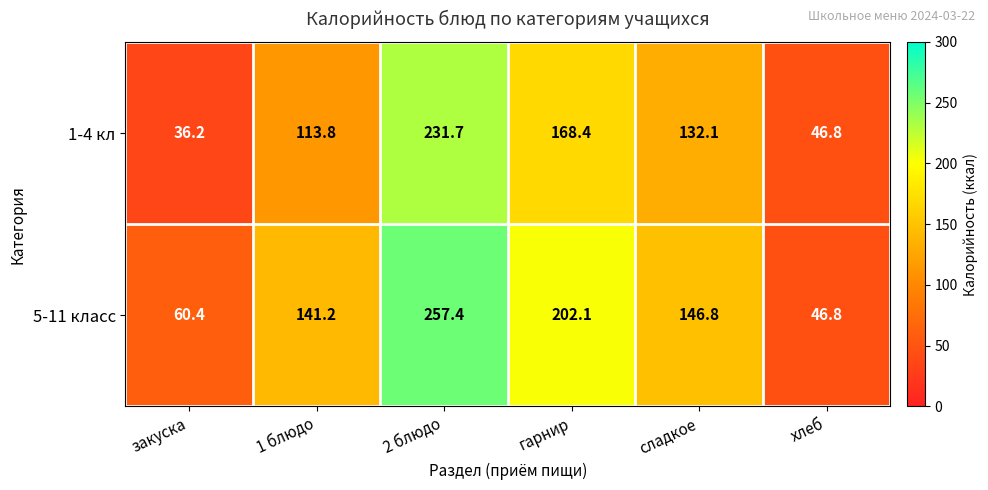

At how many categories does at least one series exceed 72?

4